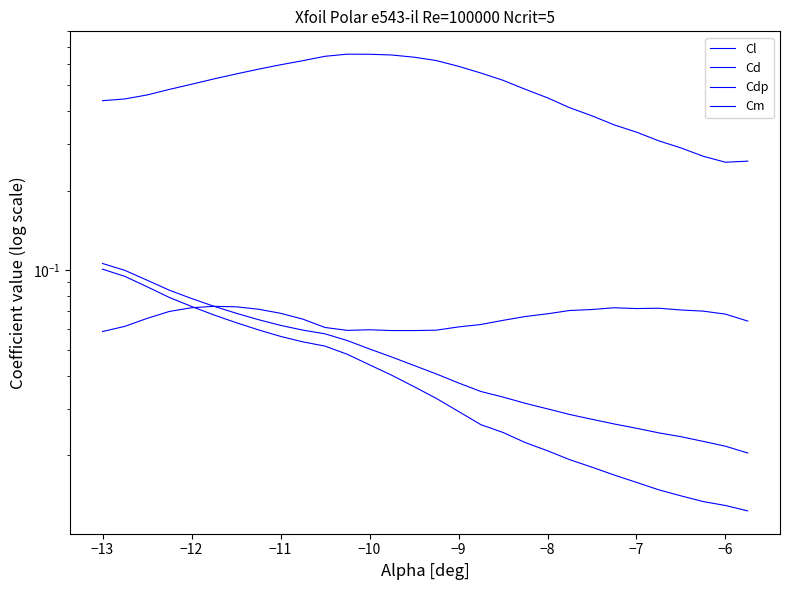

Reading right to left, what are all the values shown in this chart?

Cl: 0.3	0.3	0.3	0.3	0.3	0.3	0.4	0.4	0.4	0.4	0.5	0.5	0.6	0.6	0.6	0.6	0.7	0.7	0.7	0.6	0.6	0.6	0.6	0.6	0.5	0.5	0.5	0.5	0.4	0.4
Cd: 0.0	0.0	0.0	0.0	0.0	0.0	0.0	0.0	0.0	0.0	0.0	0.0	0.0	0.0	0.0	0.0	0.0	0.1	0.1	0.1	0.1	0.1	0.1	0.1	0.1	0.1	0.1	0.1	0.1	0.1
Cdp: 0.0	0.0	0.0	0.0	0.0	0.0	0.0	0.0	0.0	0.0	0.0	0.0	0.0	0.0	0.0	0.0	0.0	0.0	0.0	0.1	0.1	0.1	0.1	0.1	0.1	0.1	0.1	0.1	0.1	0.1
Cm: 0.1	0.1	0.1	0.1	0.1	0.1	0.1	0.1	0.1	0.1	0.1	0.1	0.1	0.1	0.1	0.1	0.1	0.1	0.1	0.1	0.1	0.1	0.1	0.1	0.1	0.1	0.1	0.1	0.1	0.1